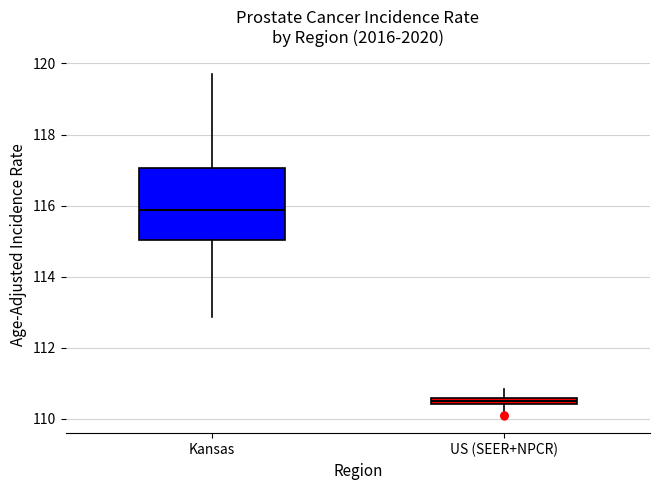

Where is the lower edge of the box for US (SEER+NPCR) on the y-axis? The values are not printed on the chart, so give them approximately, as read against the axis.

110.4